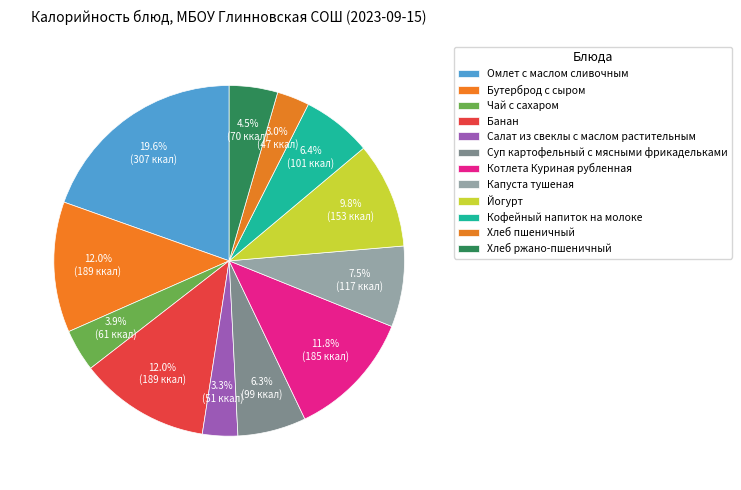

What is the largest slice in the pie chart?

Омлет с маслом сливочным